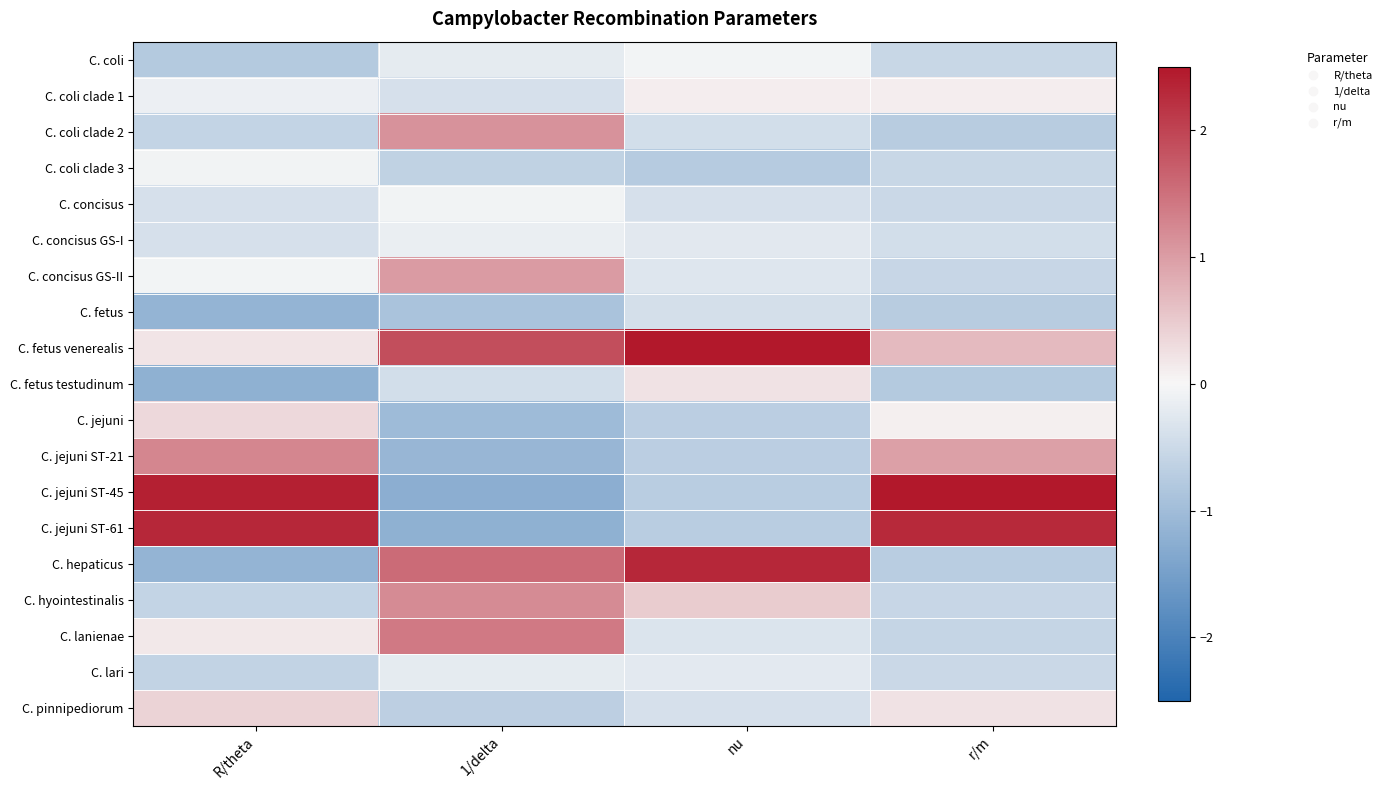

At which category is the sum across all series the highest?

R/theta